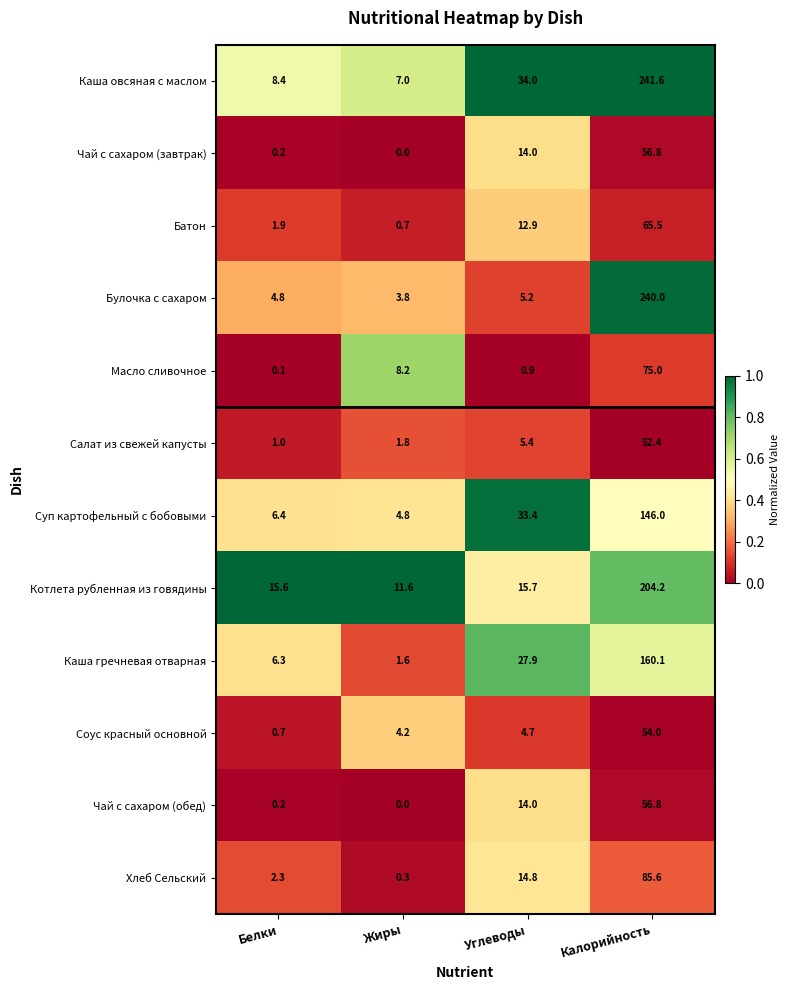

What is the difference between the highest and lowest values at Жиры?

11.6